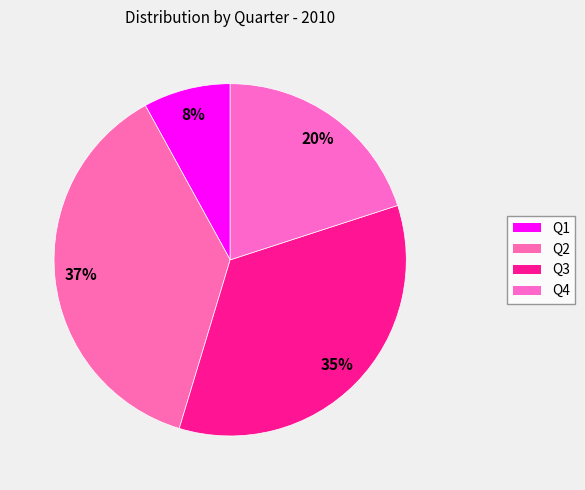

To the nearest percent, what percentage of the pie is Q1?

8%